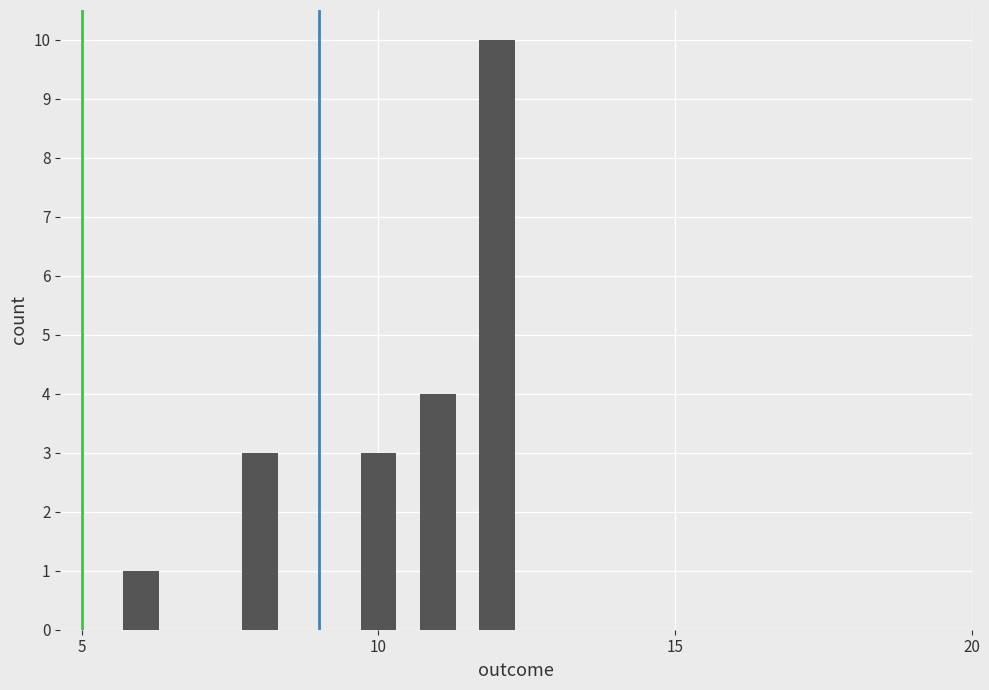

What is the average value?

4